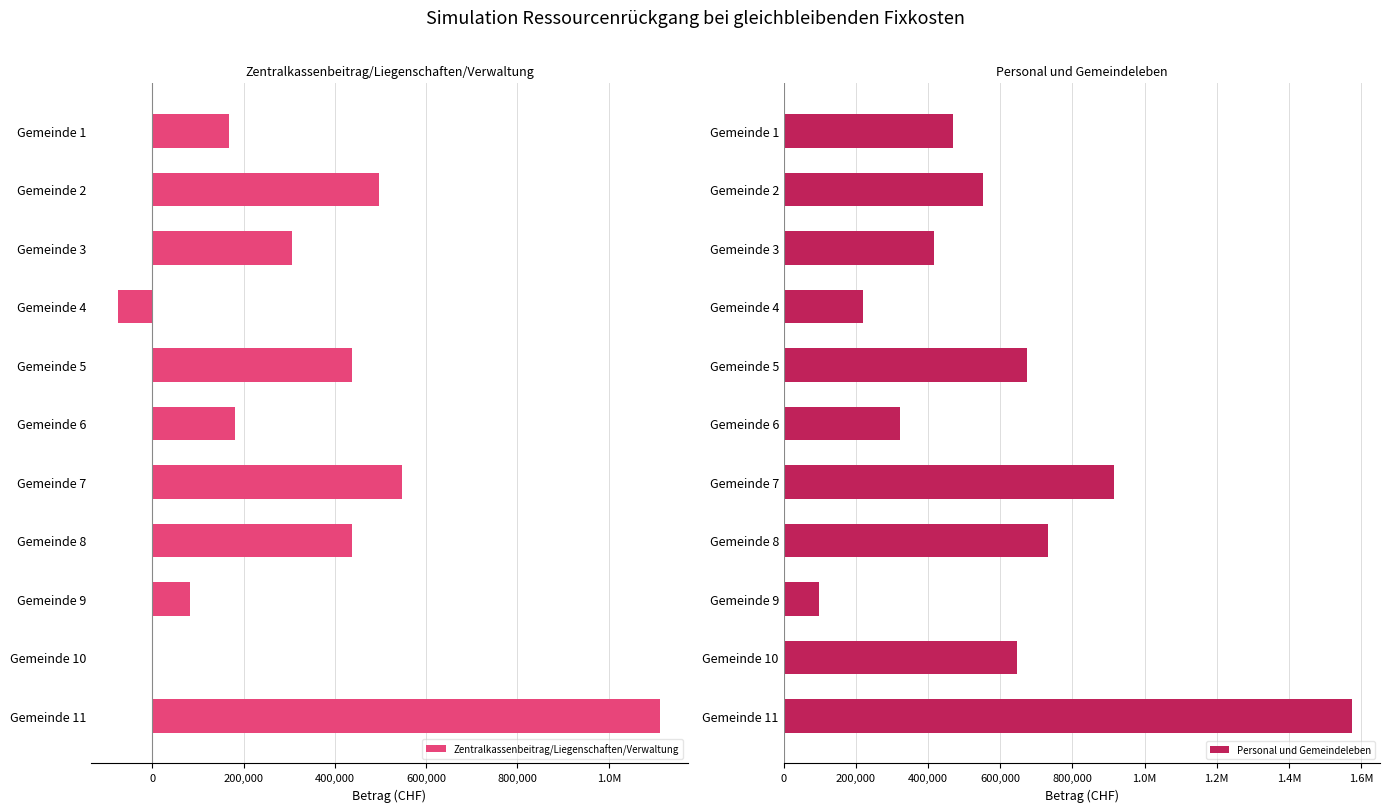

How many data points in Zentralkassenbeitrag/Liegenschaften/Verwaltung are above 305055?

5